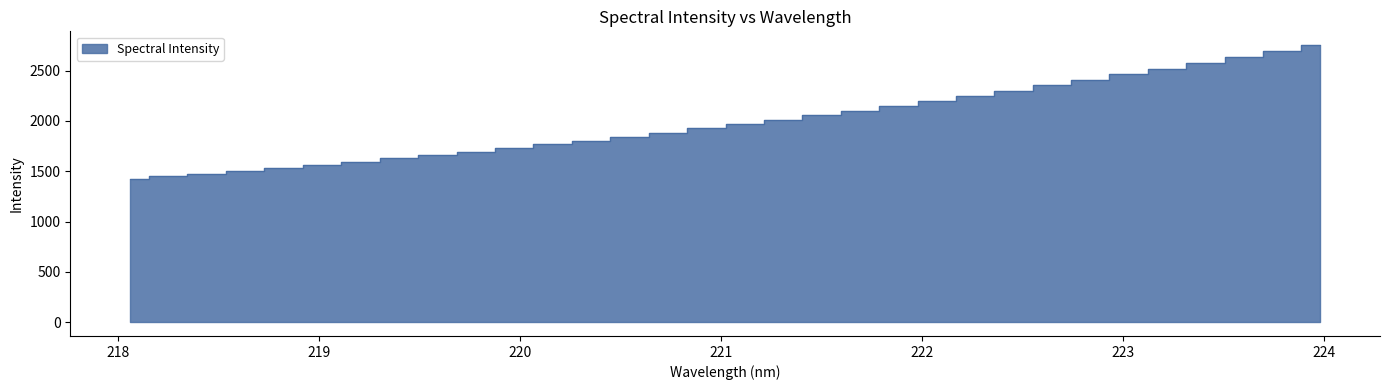

Reading left to right, what are all the values shown in this chart?

218.0596=1421.4	218.2508=1448.7	218.442=1474.5	218.6332=1504.6	218.8244=1533.8	219.0156=1562.9	219.2067=1594.2	219.3979=1627.1	219.589=1661.0	219.7801=1695.5	219.9712=1729.5	220.1623=1766.4	220.3533=1804.7	220.5444=1845.2	220.7354=1885.3	220.9264=1925.7	221.1174=1970.2	221.3083=2013.8	221.4993=2058.2	221.6902=2101.9	221.8812=2149.6	222.0721=2200.5	222.263=2248.6	222.4538=2301.7	222.6447=2353.4	222.8355=2410.1	223.0264=2462.8	223.2172=2517.2	223.408=2575.3	223.5987=2633.9	223.7895=2691.5	223.9802=2753.8